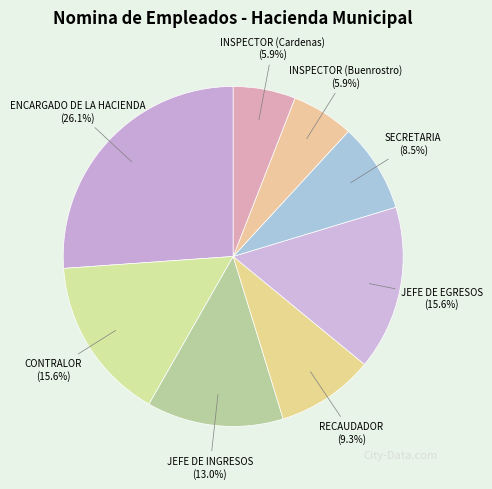

Which slice is the largest?

ENCARGADO DE LA HACIENDA